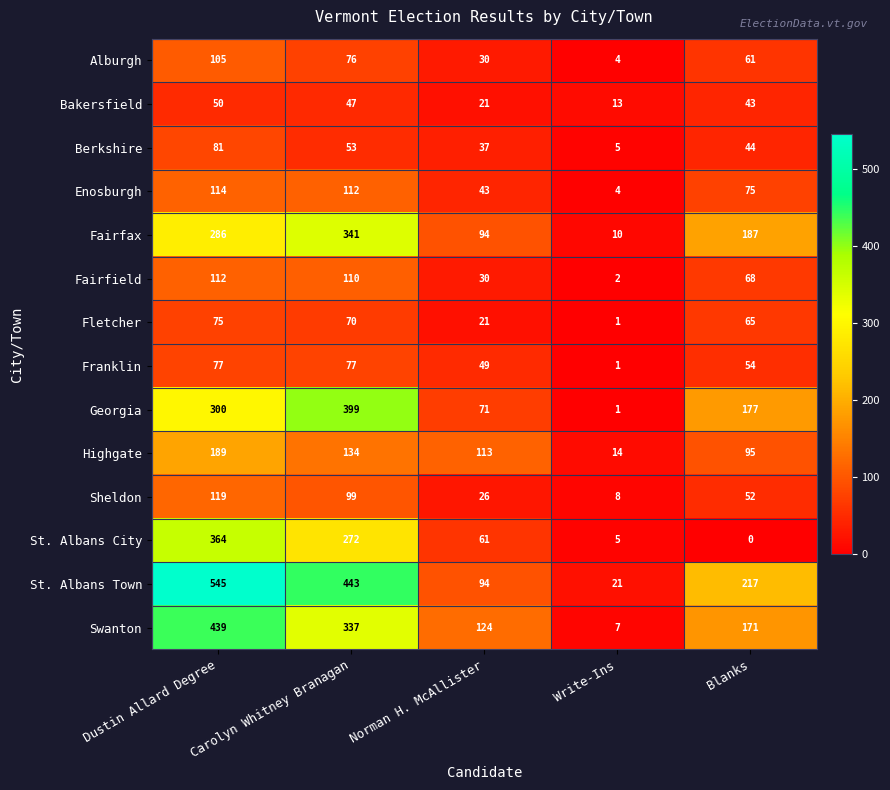

At which category is the sum across all series the highest?

Dustin Allard Degree